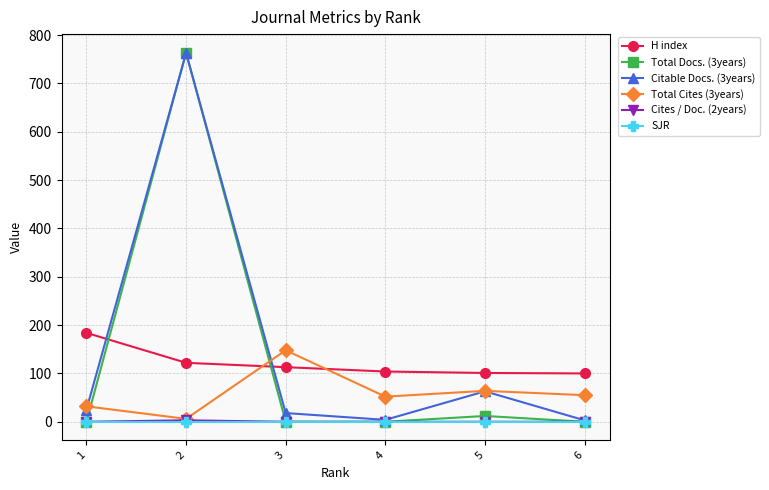

At which category is the sum across all series the highest?

2